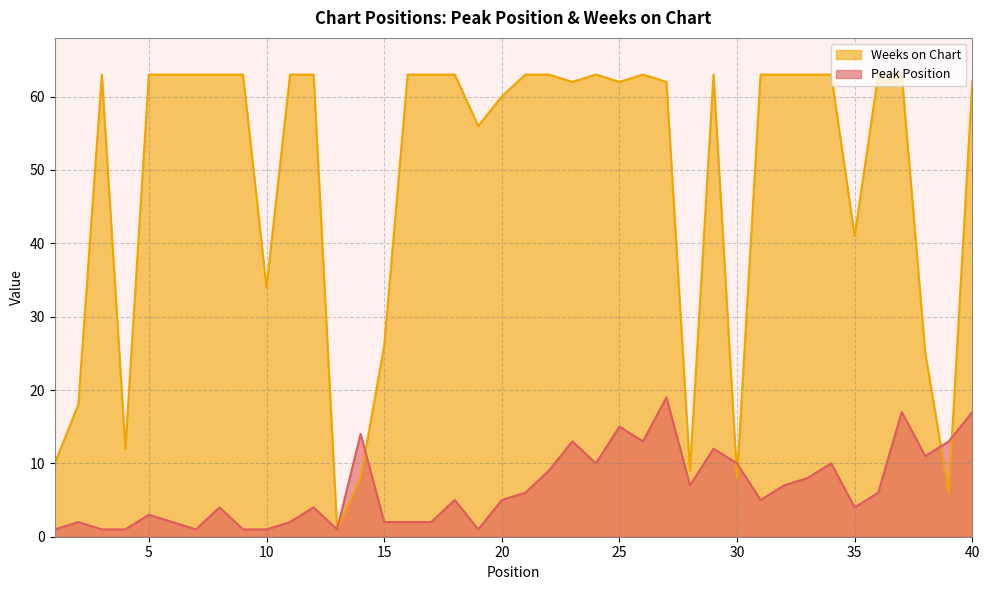

How many times do Weeks on Chart and Peak Position cross each other?

5